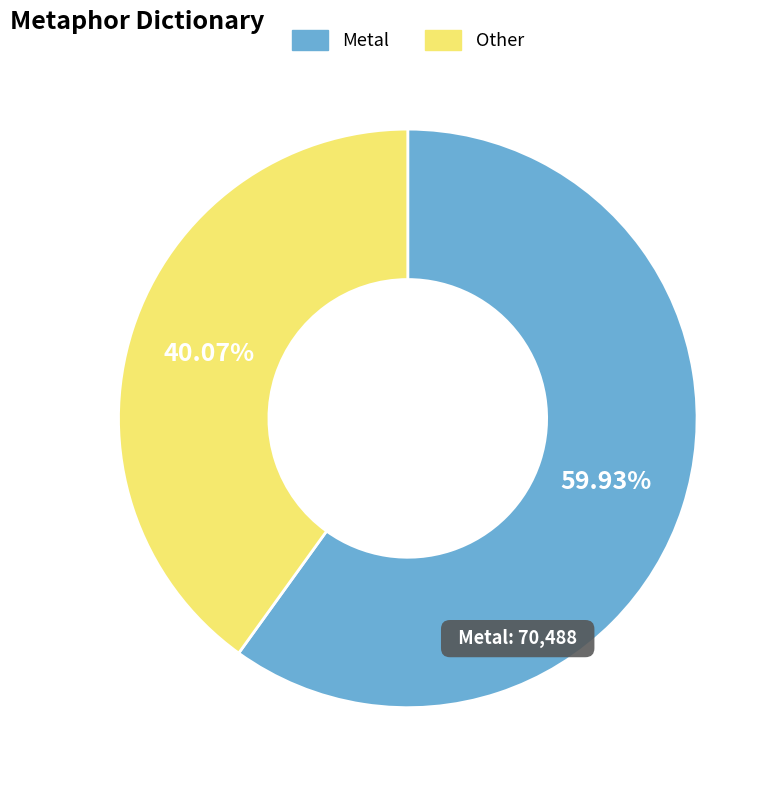

What is the majority slice?

Metal